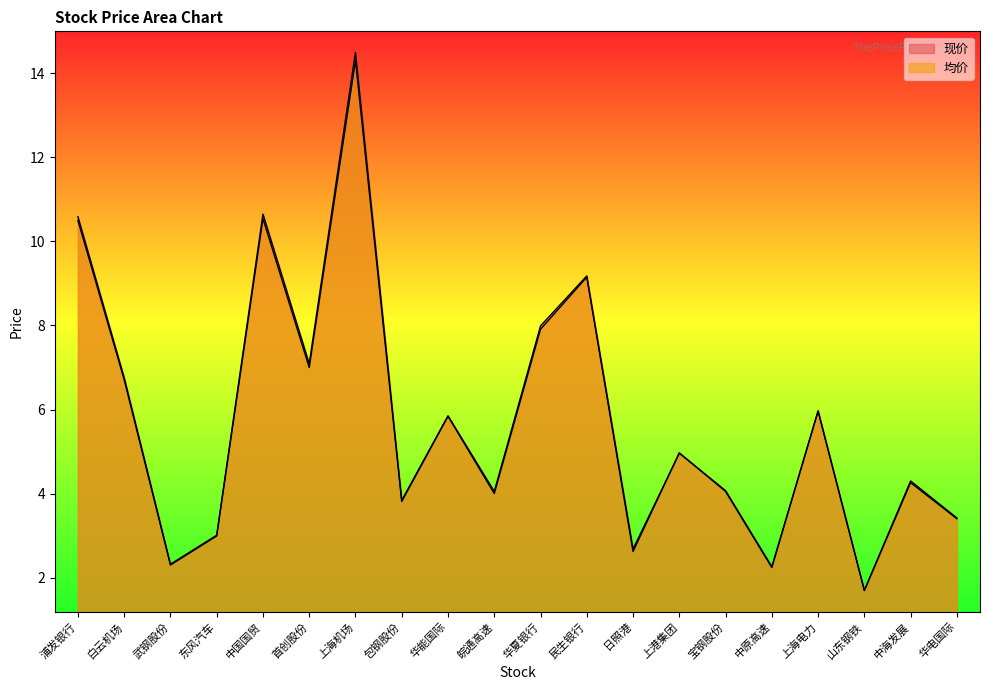

Rank the series at 东风汽车 from highest to lowest value.

现价, 均价